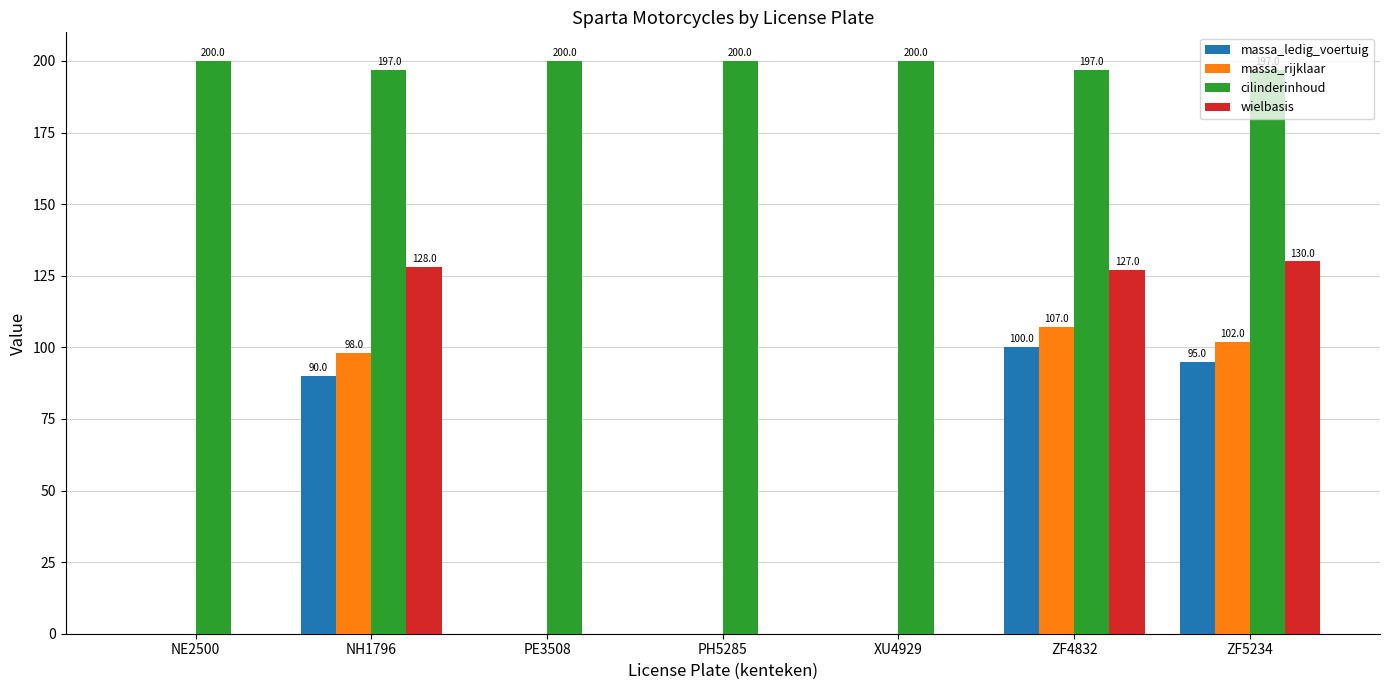

Between NH1796 and XU4929, which series saw the biggest shift?

wielbasis